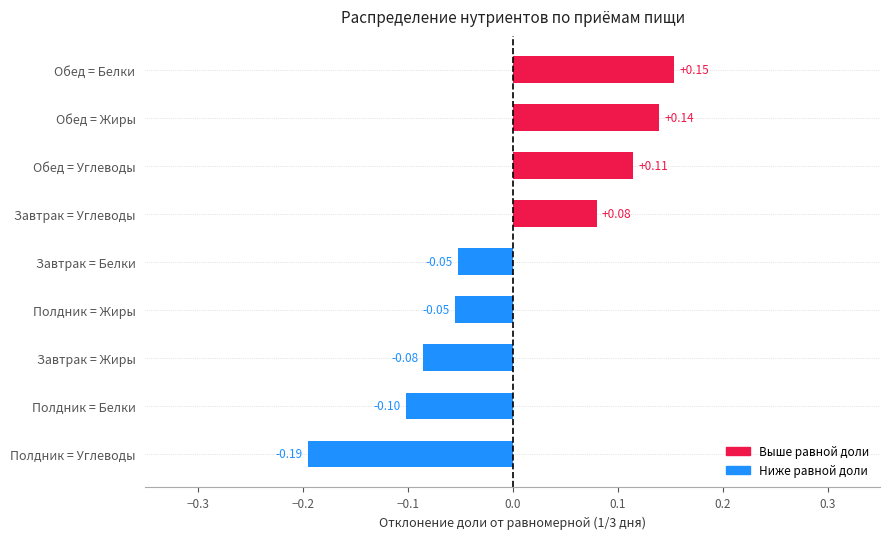

What is the change in value from Завтрак = Белки to Завтрак = Углеводы?

+0.1